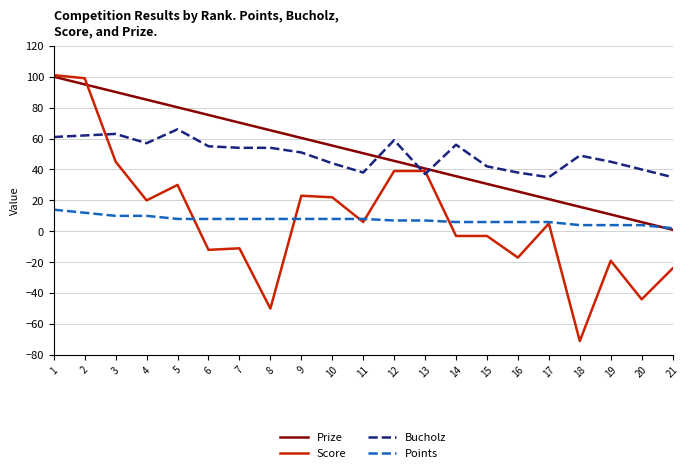

What is the highest value of the Points series?

14.0